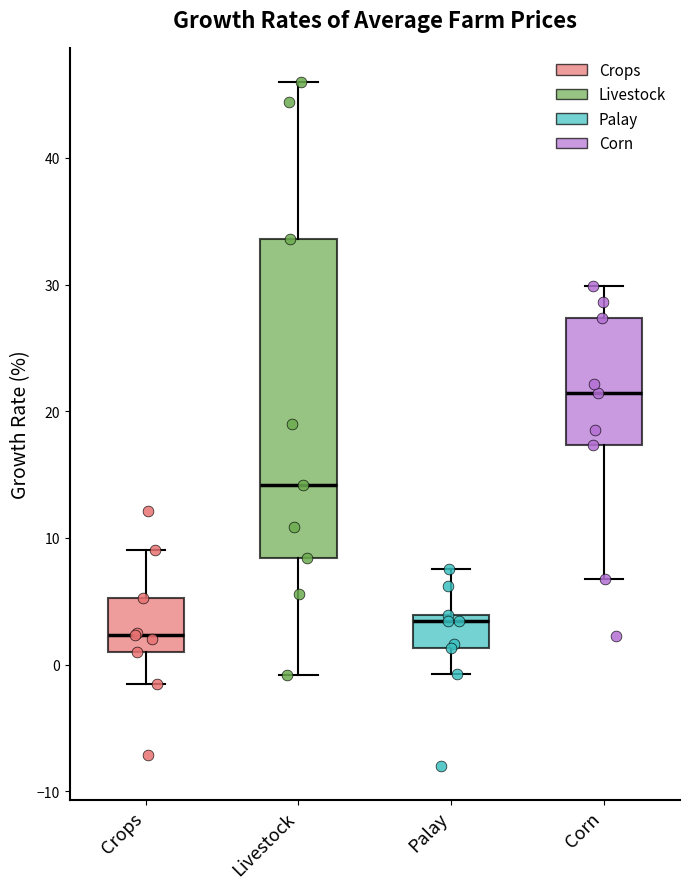

Reading left to right, transcribe this box plot: for each box, give where its median line is, the range the box spans, and where its two whiskers end, as read against the y-axis. The values are not printed on the chart, so give them approximately, as read against the axis.

Crops: median 2, box 1 to 5, whiskers -2 to 9
Livestock: median 14, box 8 to 34, whiskers -1 to 46
Palay: median 3, box 1 to 4, whiskers -1 to 8
Corn: median 21, box 17 to 27, whiskers 7 to 30